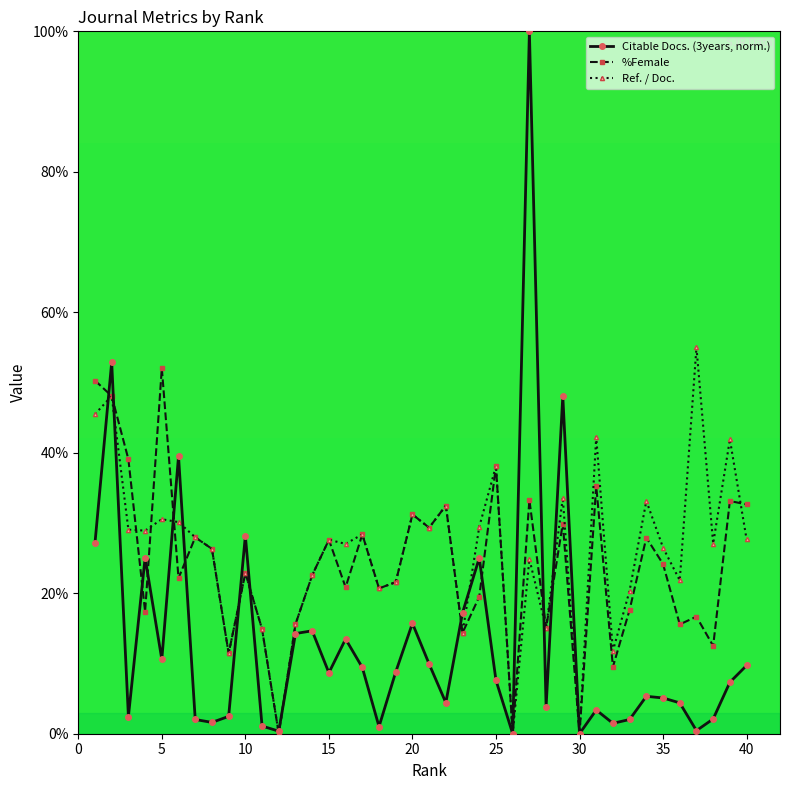

True or false: Ref. / Doc. has more than 1 points higher than both neighbors.

True